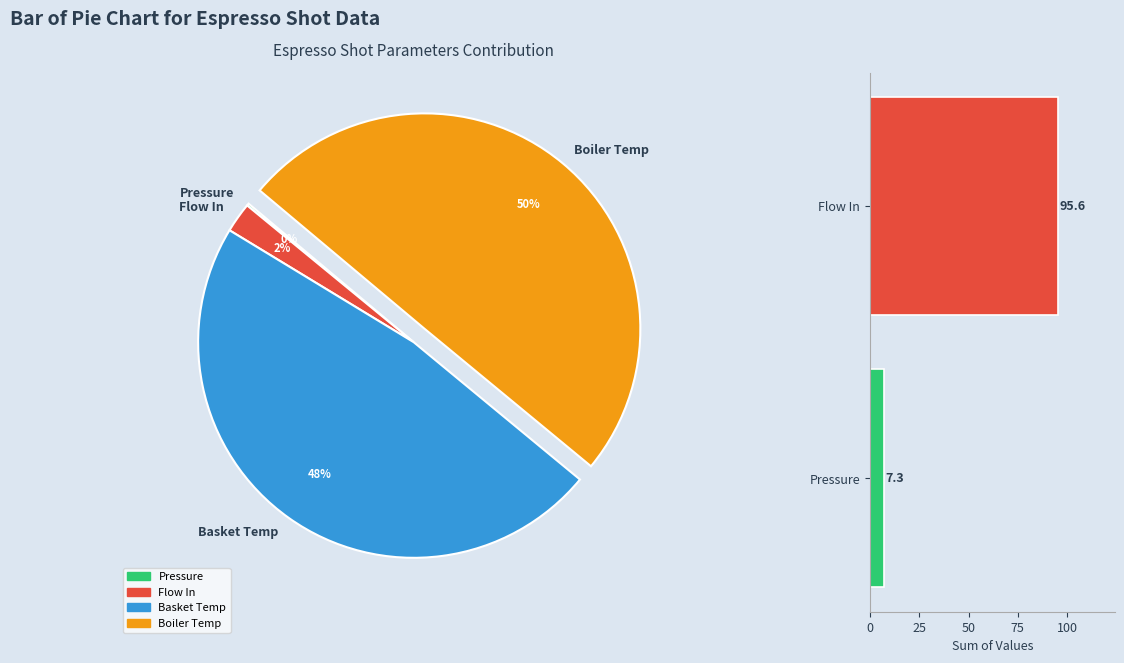

Which slice is the smallest?

Pressure